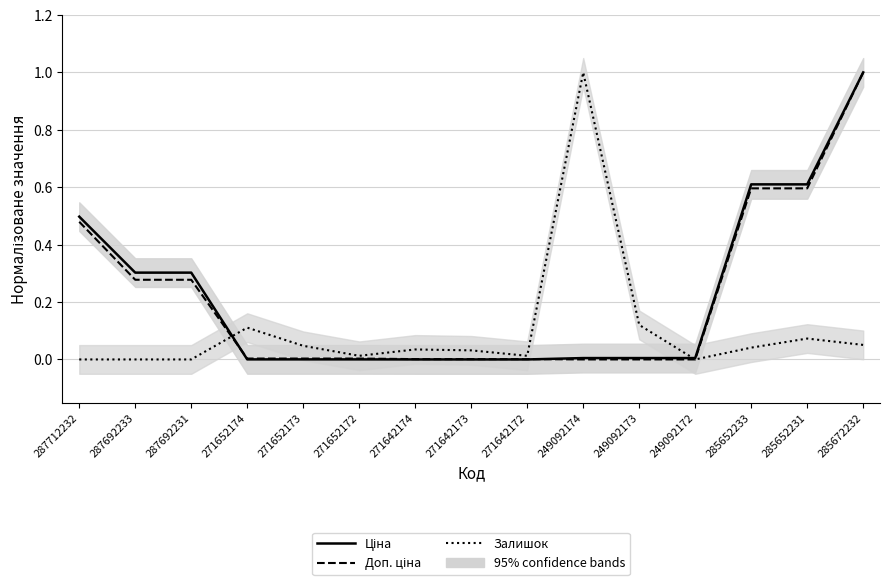

What is the value of the Ціна point at the 3rd from the left?

0.3